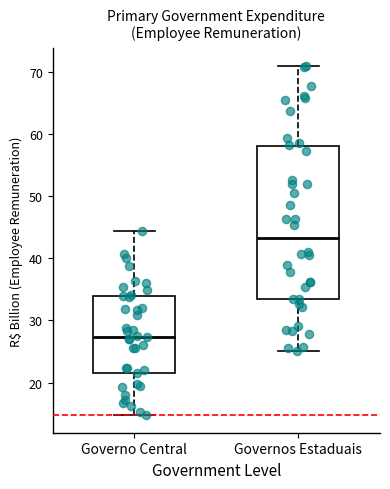

Reading left to right, read every box against the y-axis: the position of its median line, the range the box covers, and the ends of its whiskers. The values are not printed on the chart, so give them approximately, as read against the axis.

Governo Central: median 27, box 22 to 34, whiskers 15 to 44
Governos Estaduais: median 43, box 33 to 58, whiskers 25 to 71